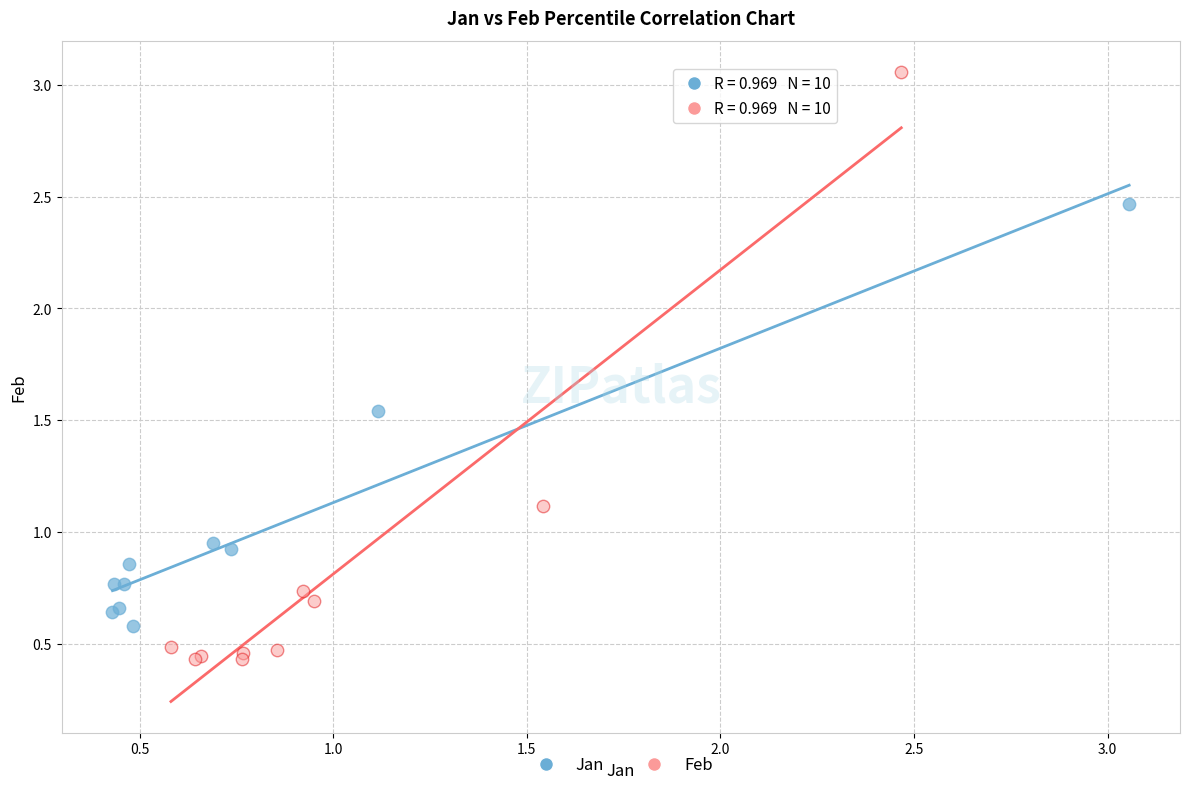

Which series has the largest Y range (max minus min)?

Feb